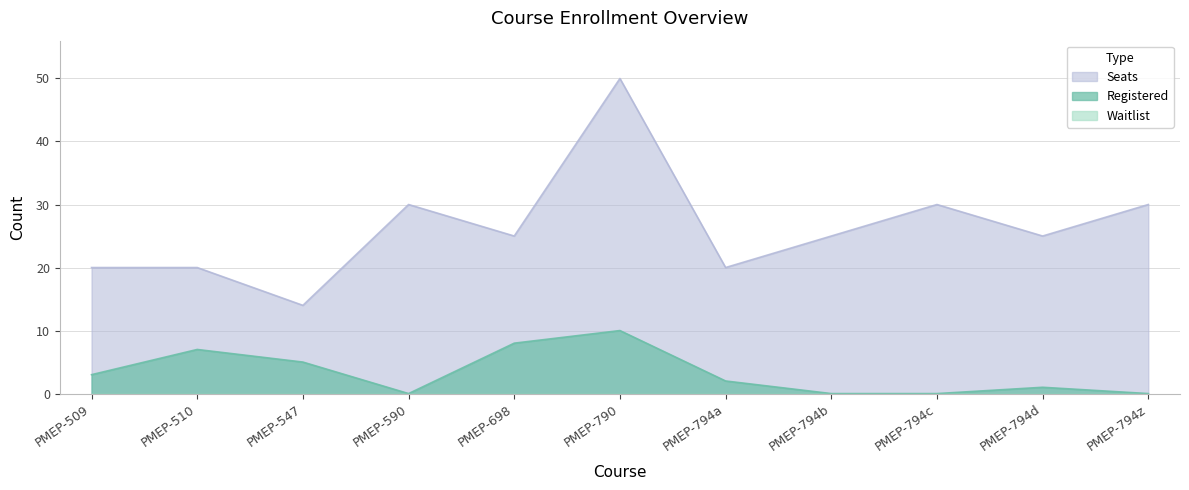

The Registered series shows 2 at PMEP-794a. True or false?

True